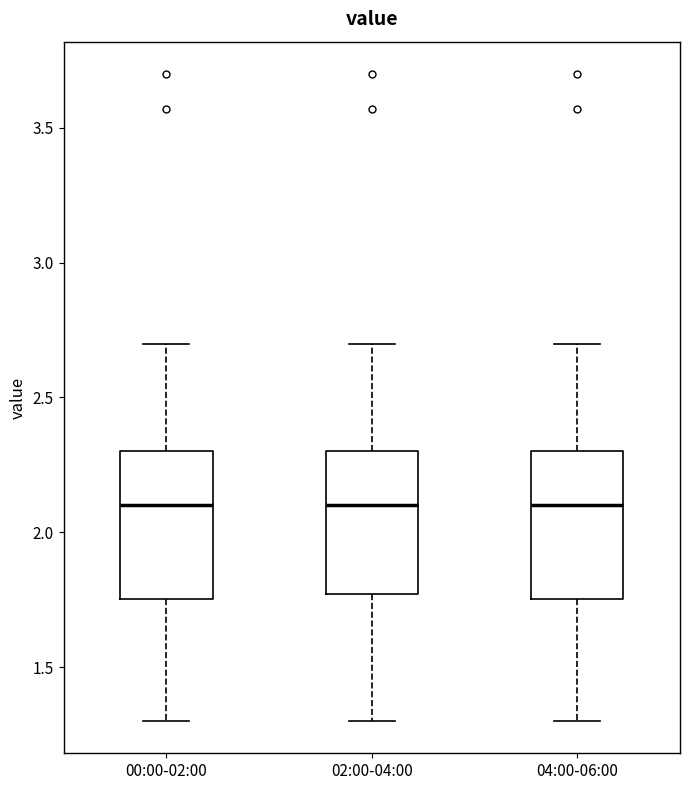

Reading left to right, transcribe this box plot: for each box, give where its median line is, the range the box spans, and where its two whiskers end, as read against the y-axis. The values are not printed on the chart, so give them approximately, as read against the axis.

00:00-02:00: median 2.10, box 1.75 to 2.30, whiskers 1.30 to 2.70
02:00-04:00: median 2.10, box 1.75 to 2.30, whiskers 1.30 to 2.70
04:00-06:00: median 2.10, box 1.75 to 2.30, whiskers 1.30 to 2.70